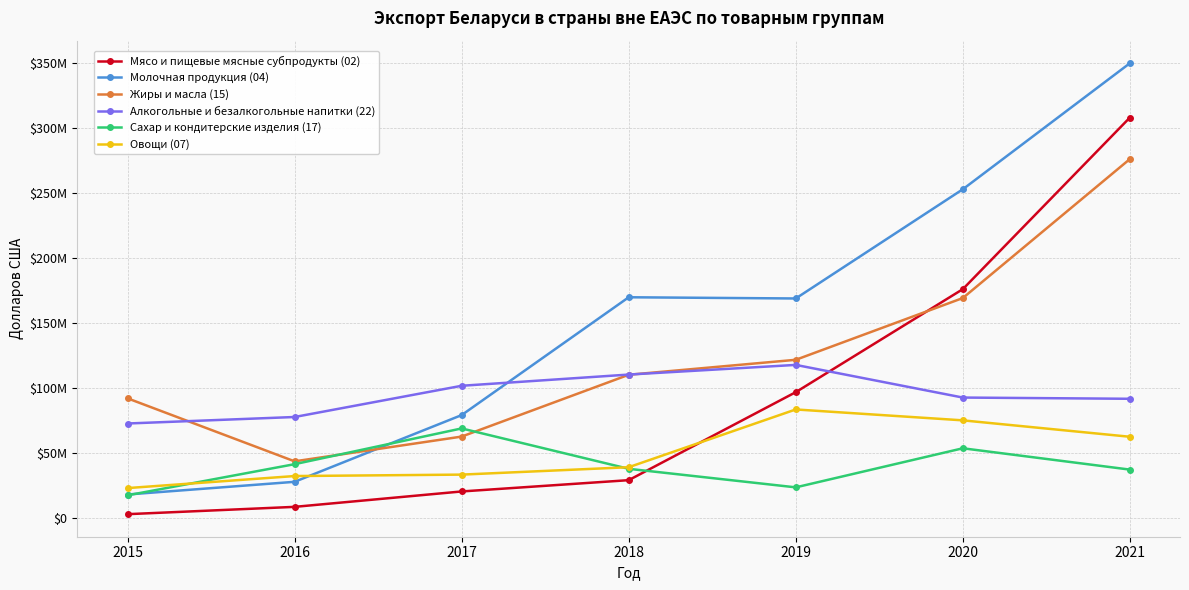

What is the value of the Молочная продукция (04) point at the 1st from the left?

18337006